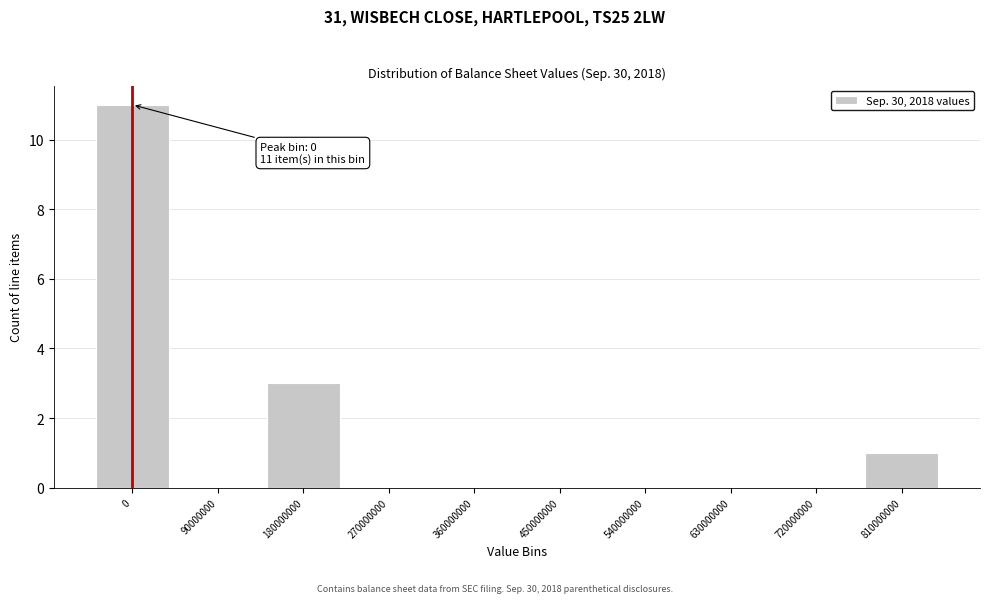

Reading right to left, what are all the values shown in this chart?

810000000=1	720000000=0	630000000=0	540000000=0	450000000=0	360000000=0	270000000=0	180000000=3	90000000=0	0=11